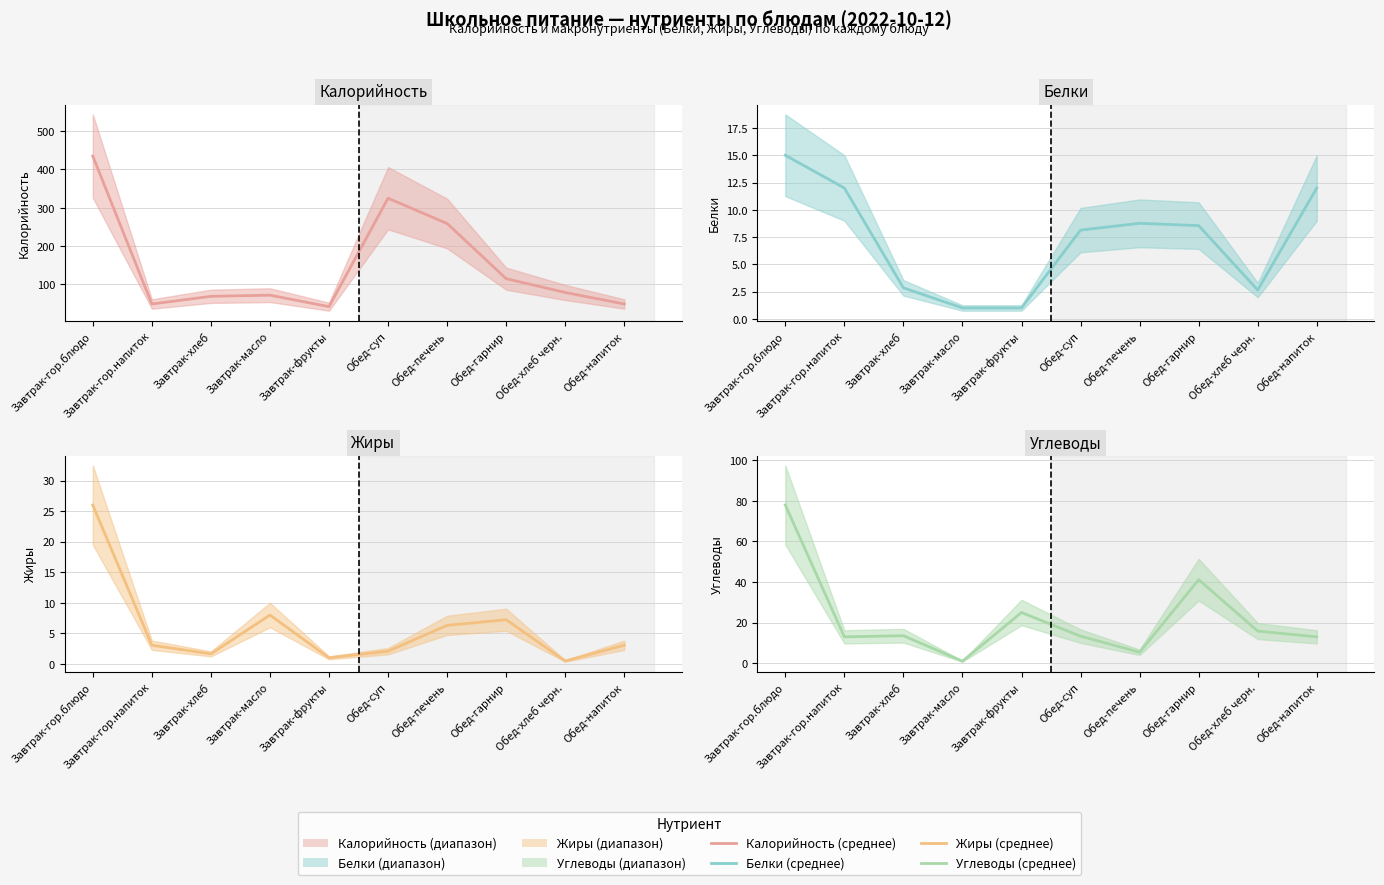

What is the label of the 6th point from the left?

Обед-суп